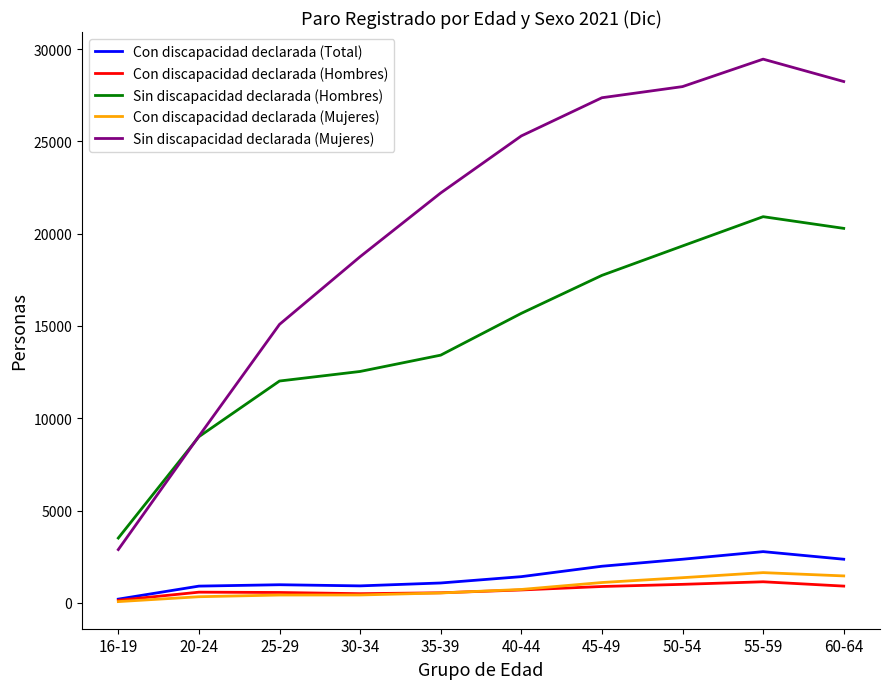

What is the maximum value for Sin discapacidad declarada (Hombres)?

20922